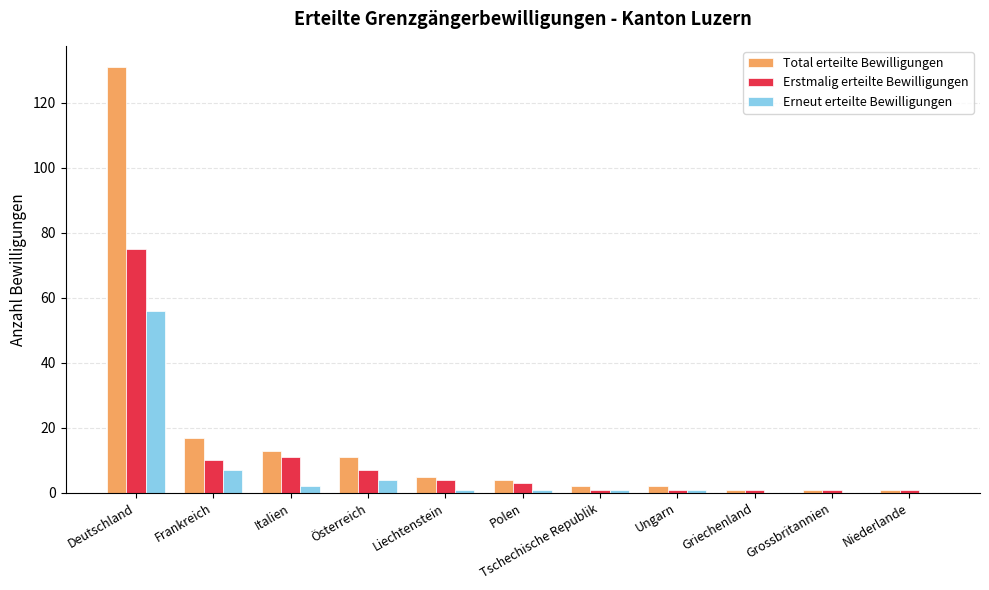

How many groups of bars are there?

11